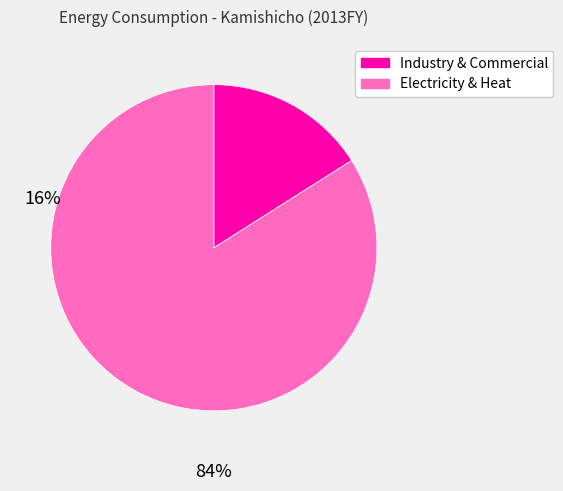

Which category has the smallest portion of the pie?

Industry & Commercial